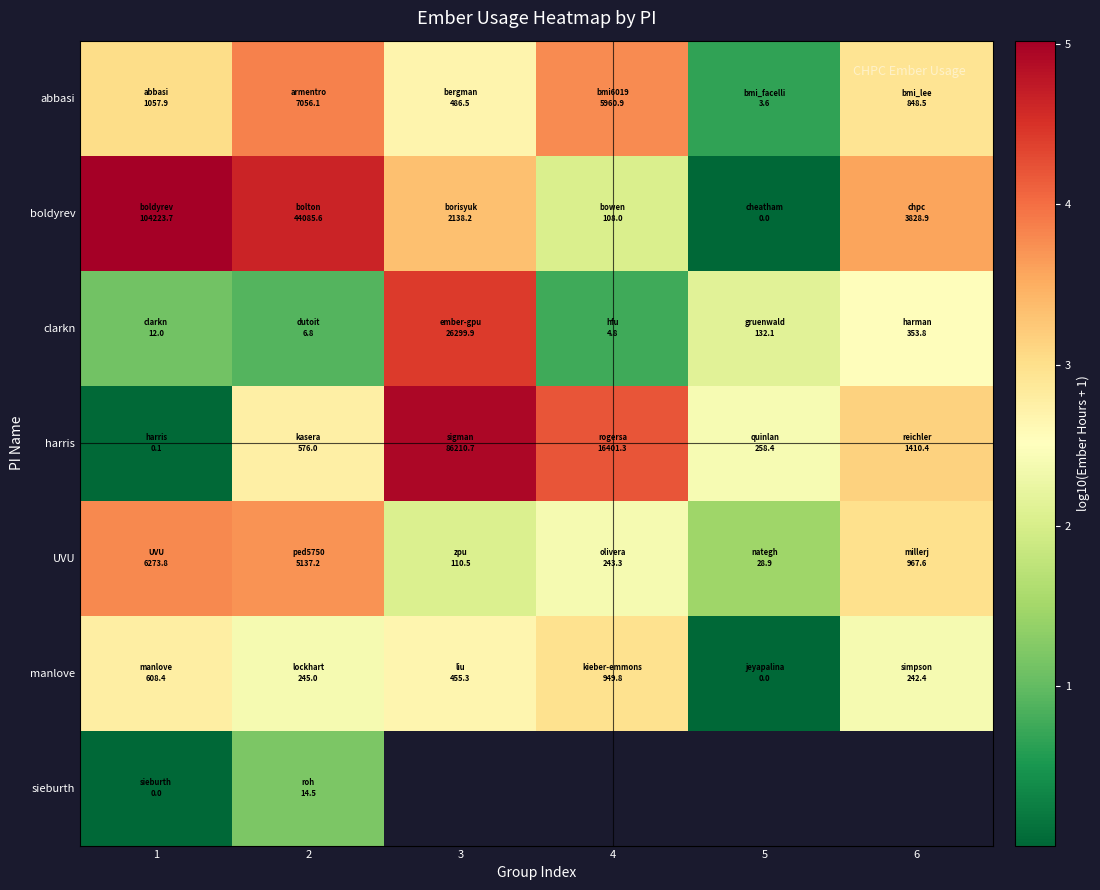

Rank the categories by UVU value from lowest to highest.

5, 3, 4, 6, 2, 1